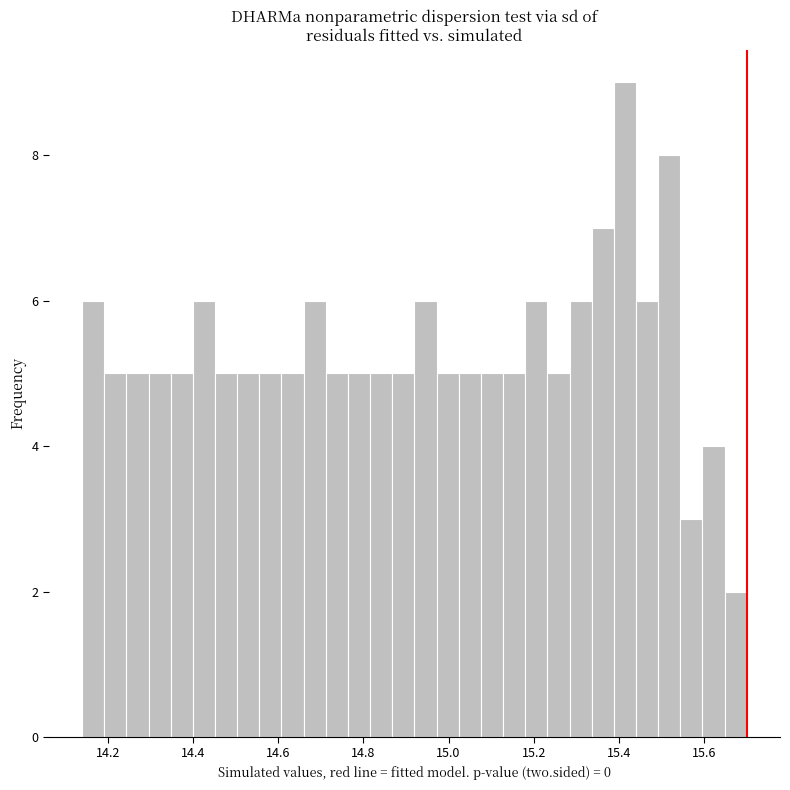

Around what value on the x-axis is the tallest bar? Give the approximate position of its centre, as read against the axis.

15.42